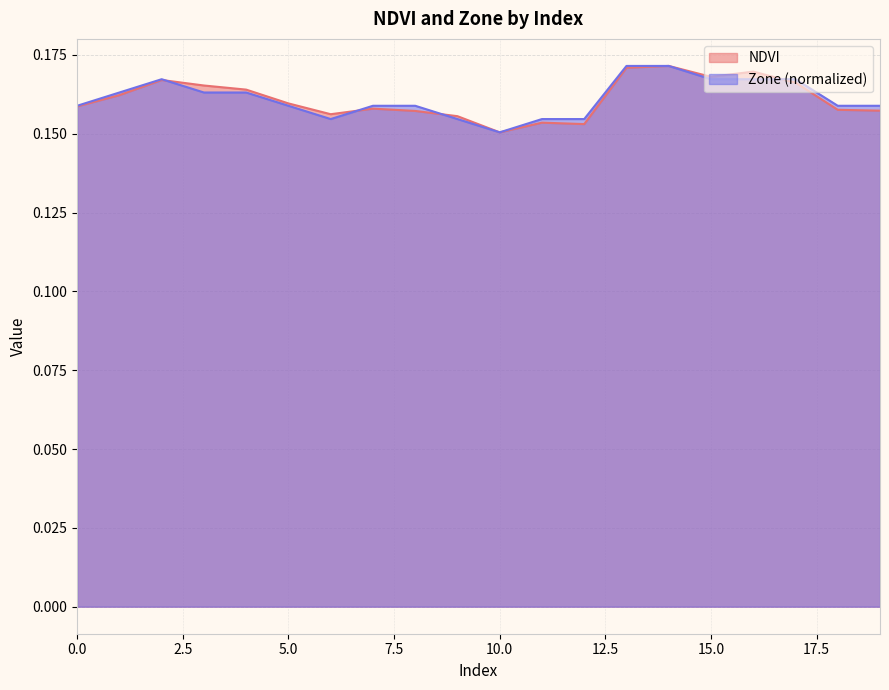

What is the value of the Zone point at the 16th from the left?

0.2